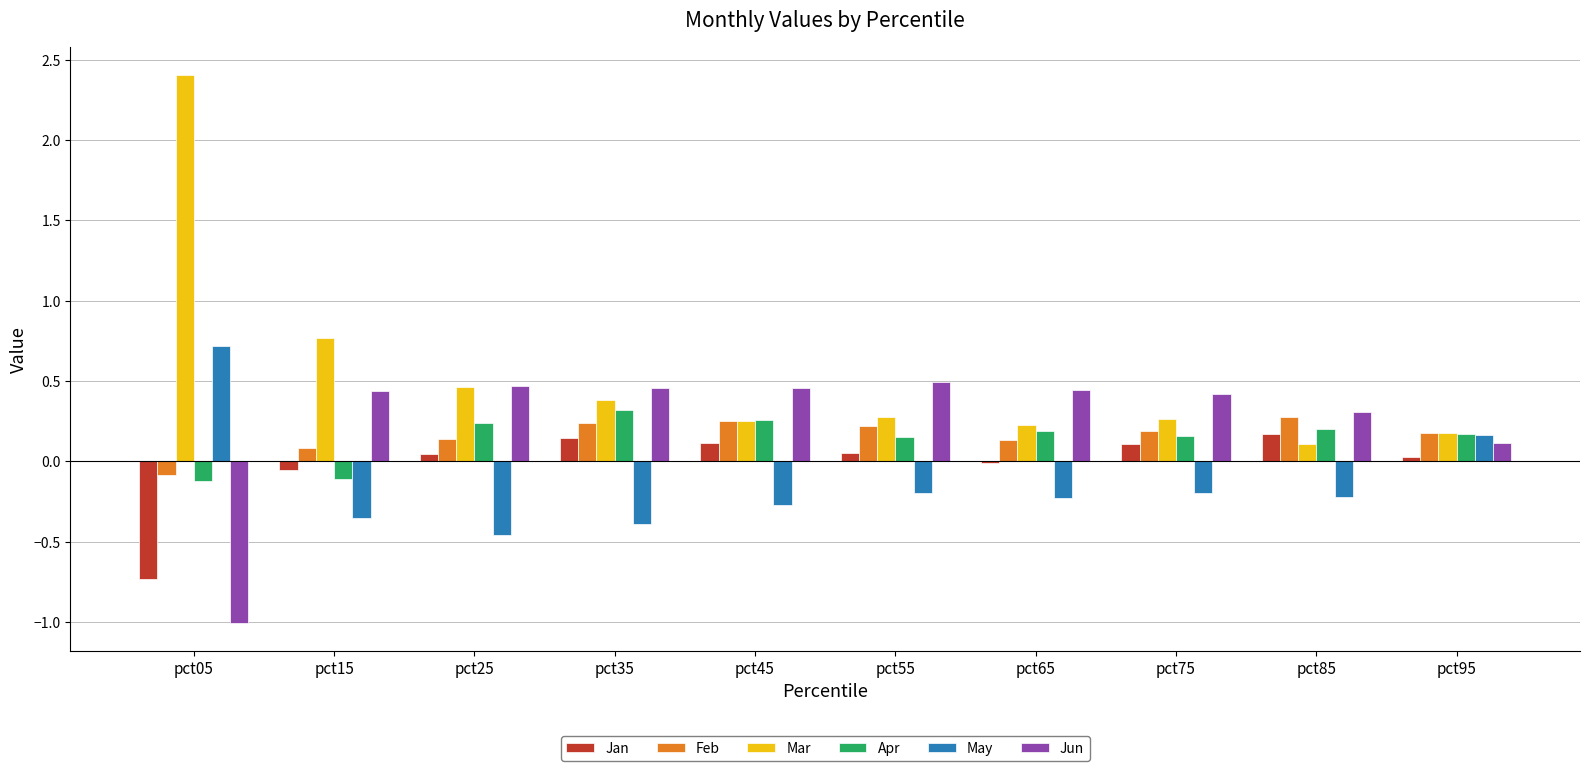

What is the sum of all Jun values?

2.6